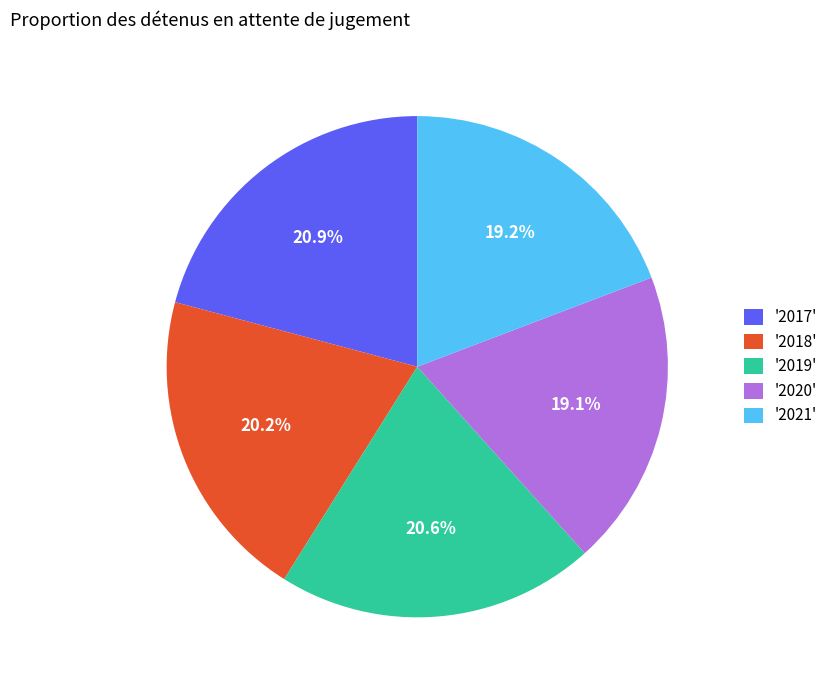

To the nearest percent, what is the difference between the largest and smallest slice percentages?

2%